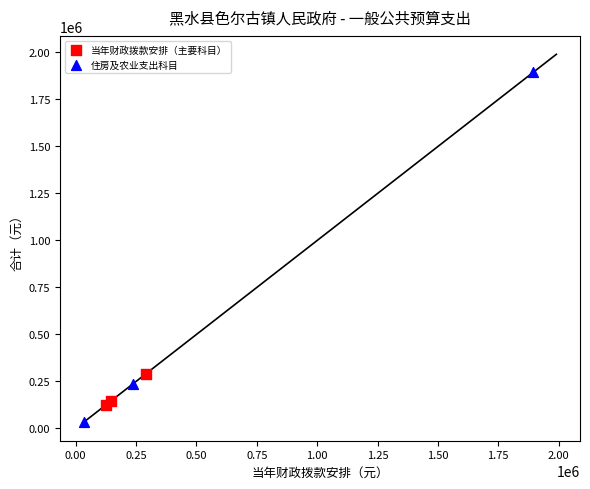

Which series contains the lowest Y value?

住房及农业支出科目